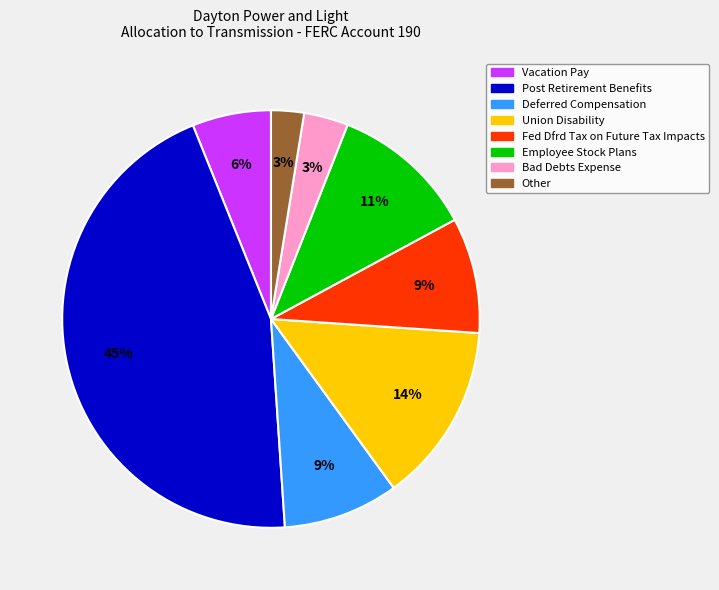

What is the largest slice in the pie chart?

Post Retirement Benefits